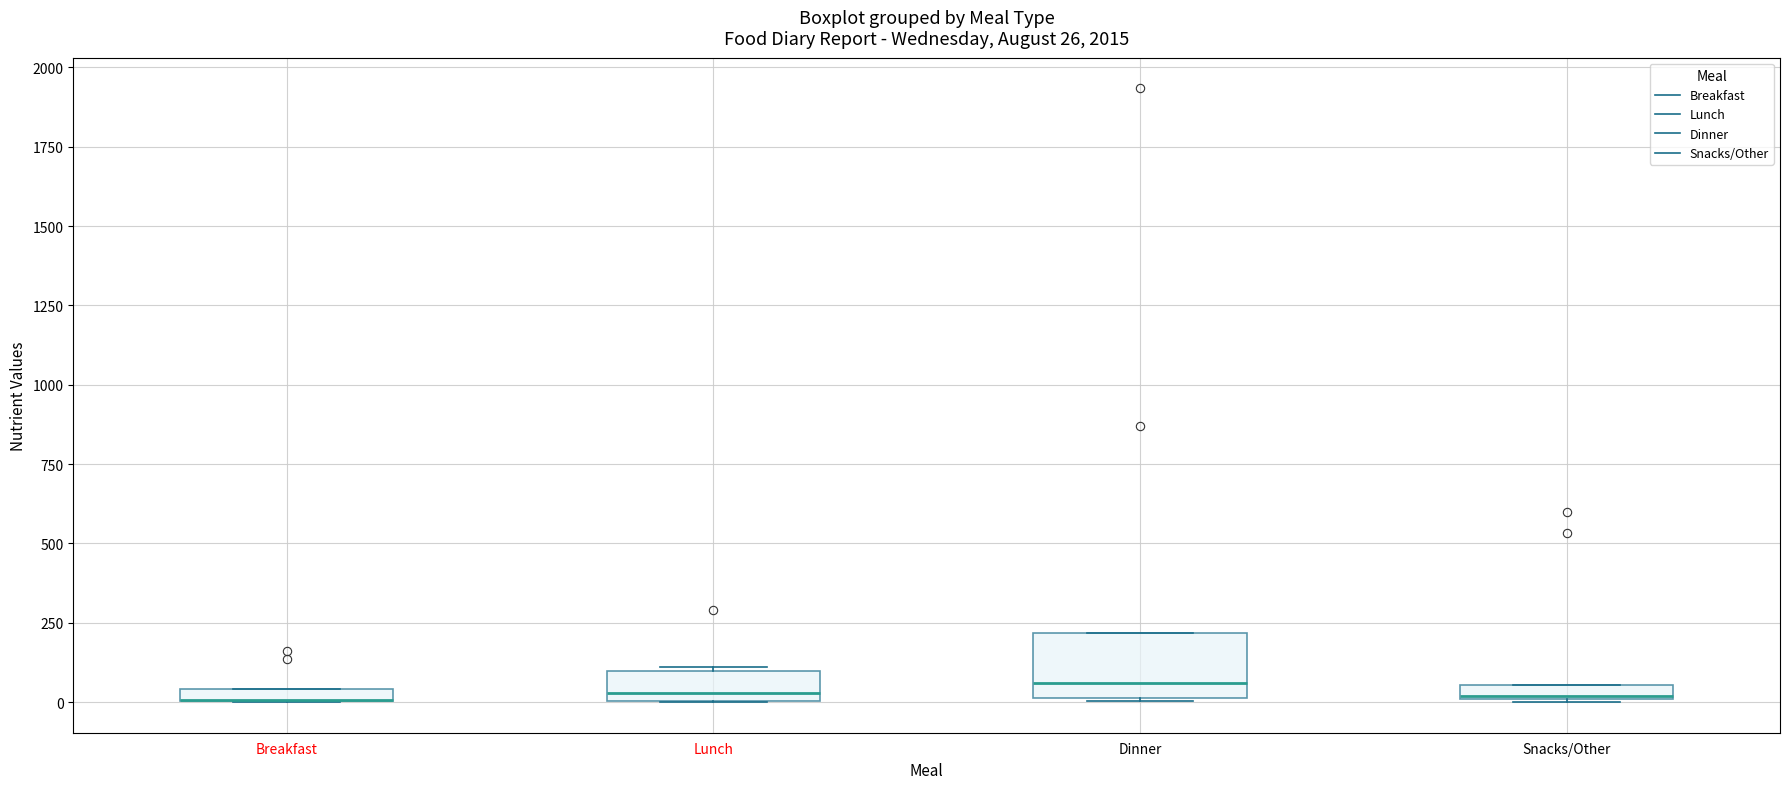

Which box is the tallest, from its lower edge to its upper edge?

Dinner